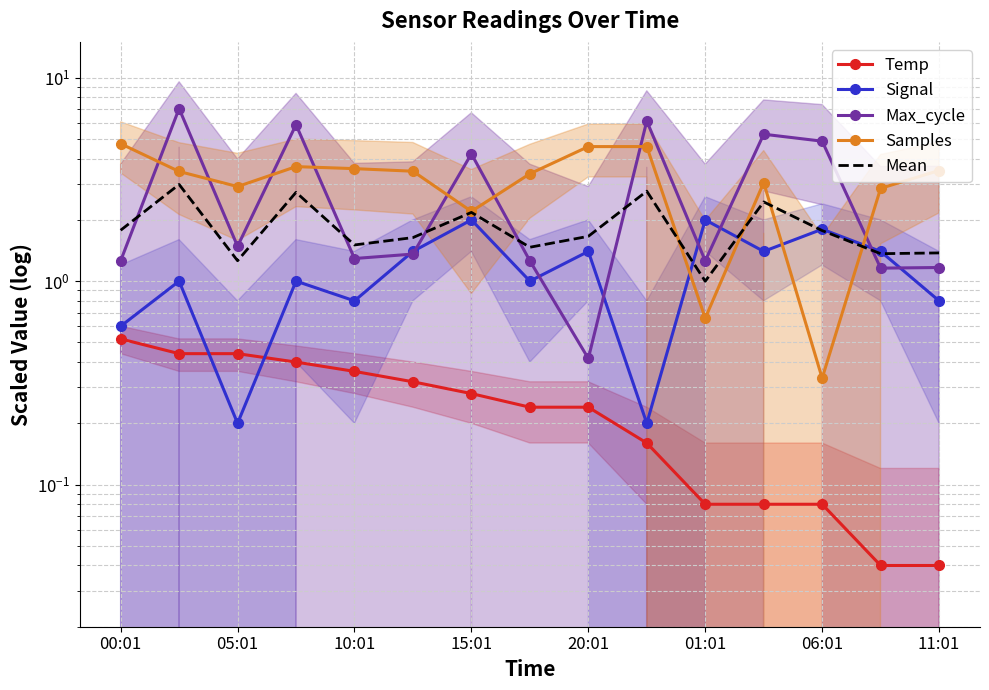

Which series changed the most between 05:01 and 8?

Max_cycle